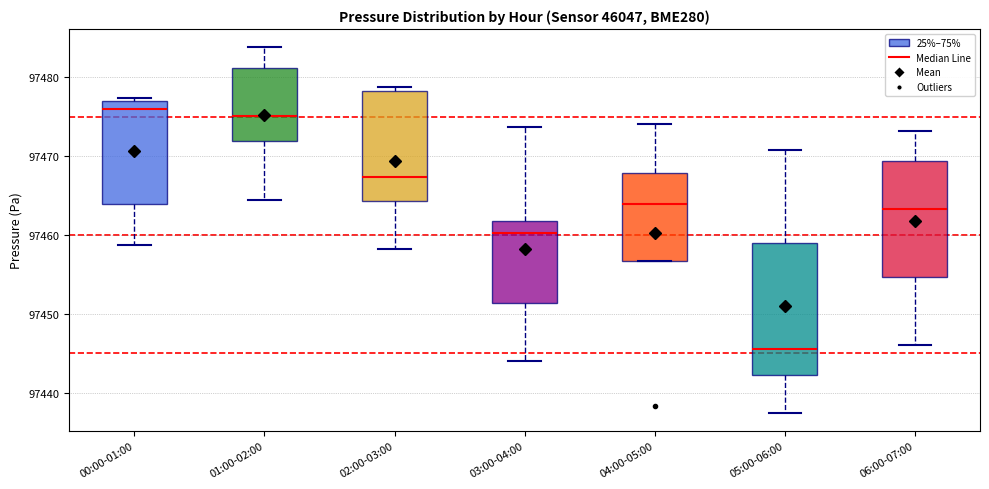

Where is the lower edge of the box for 06:00-07:00 on the y-axis? The values are not printed on the chart, so give them approximately, as read against the axis.

97455